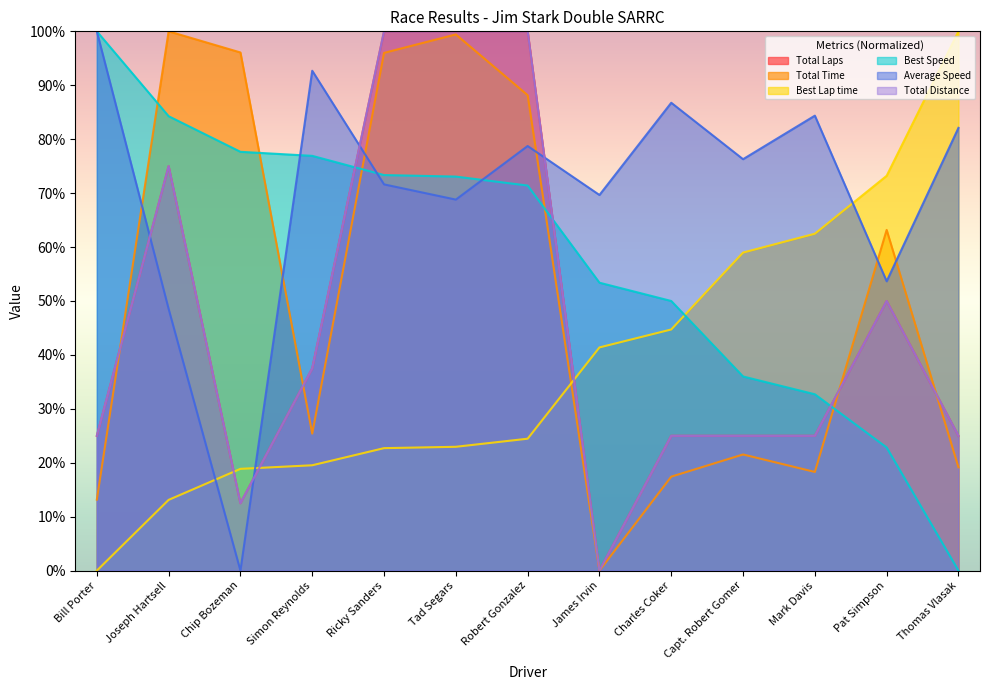

Is it true that Total Distance equals 42.9 at Bill Porter?

False